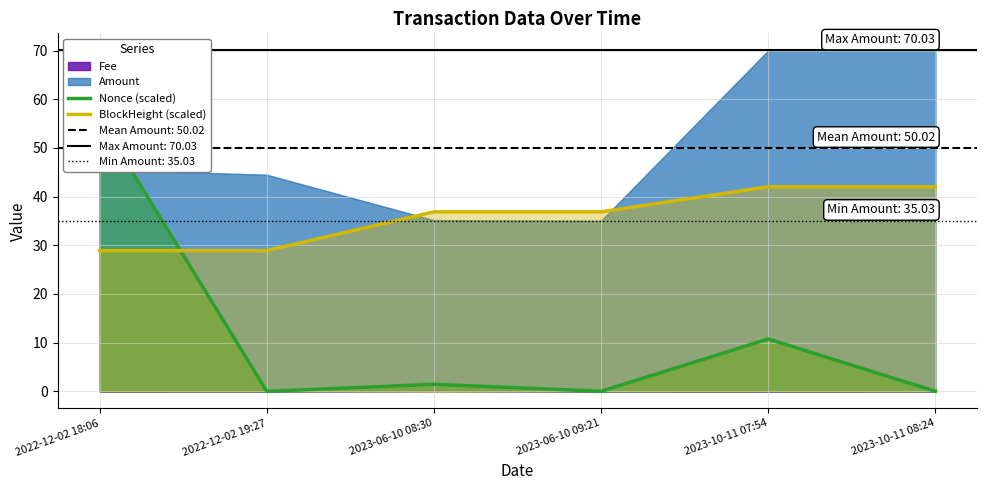

At which label does Nonce (scaled) reach its peak?

2022-12-02 18:06